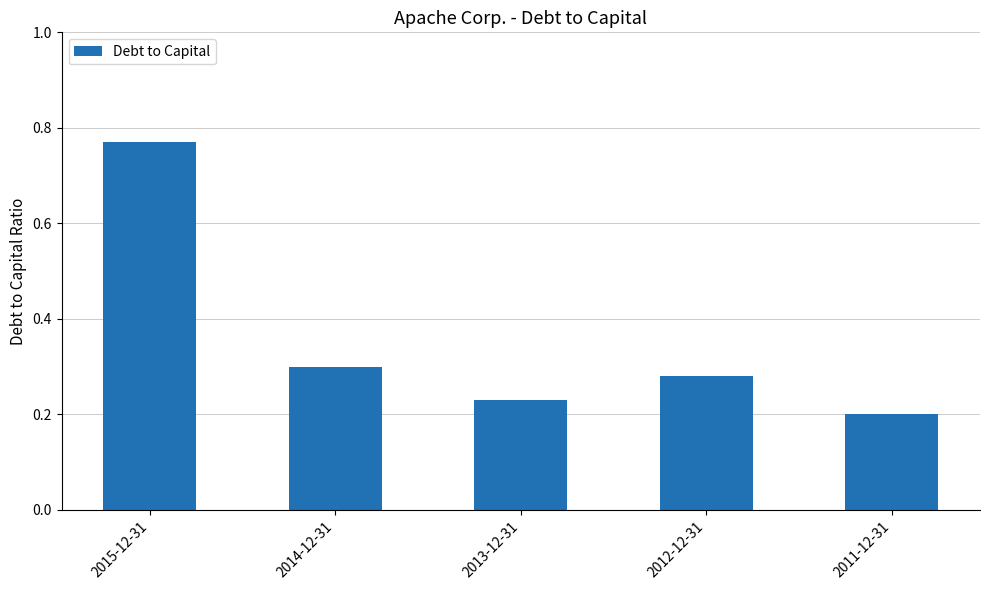

What is the label of the 3rd bar from the left?

2013-12-31